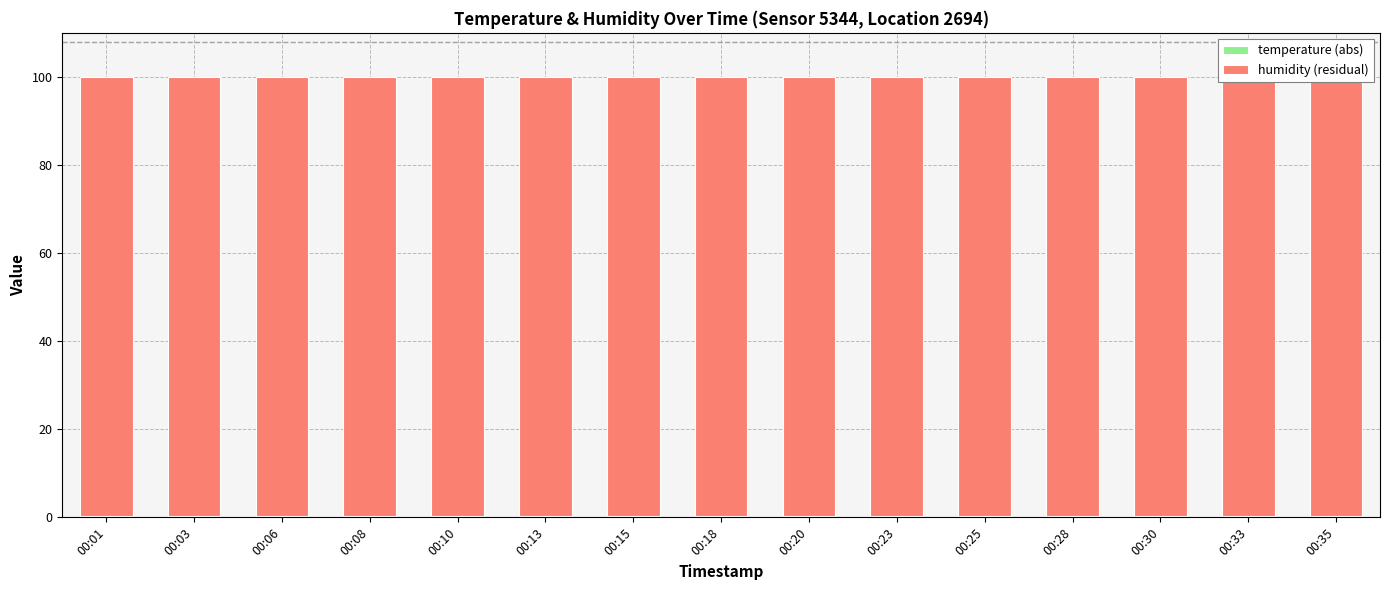

What is the smallest value displayed?

0.3